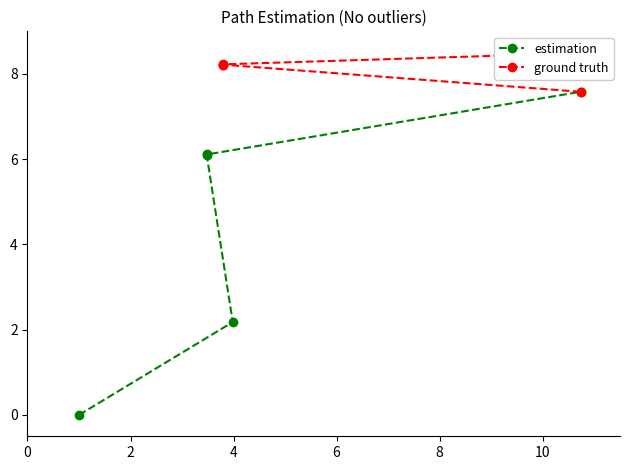

Reading left to right, list all the values displayed in this chart.

estimation: 0.0	2.2	6.1	6.1	7.6
ground truth: 7.6	8.2	8.2	8.2	8.5